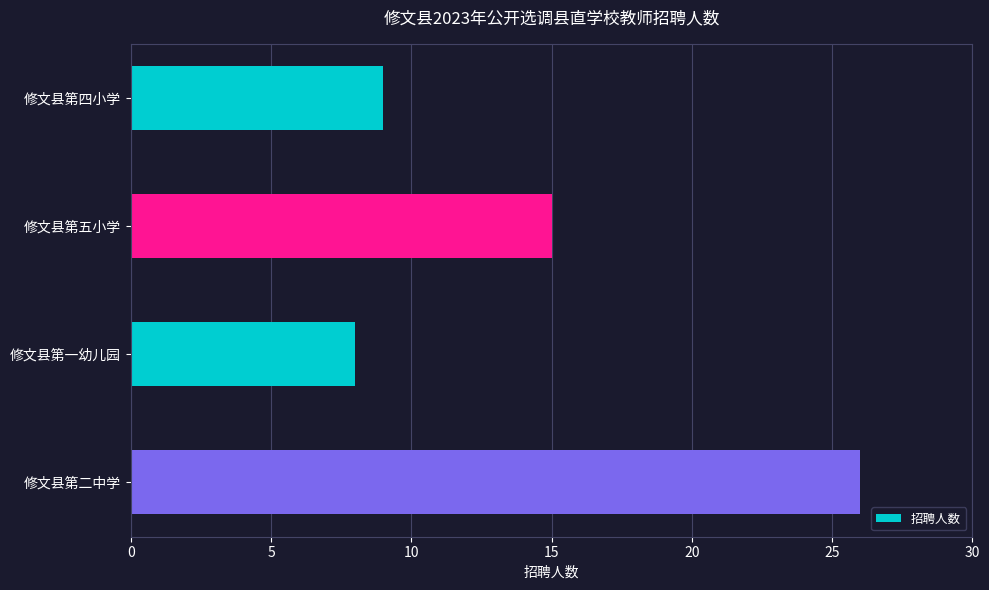

What is the approximate value at 修文县第一幼儿园, to the nearest 10?

10